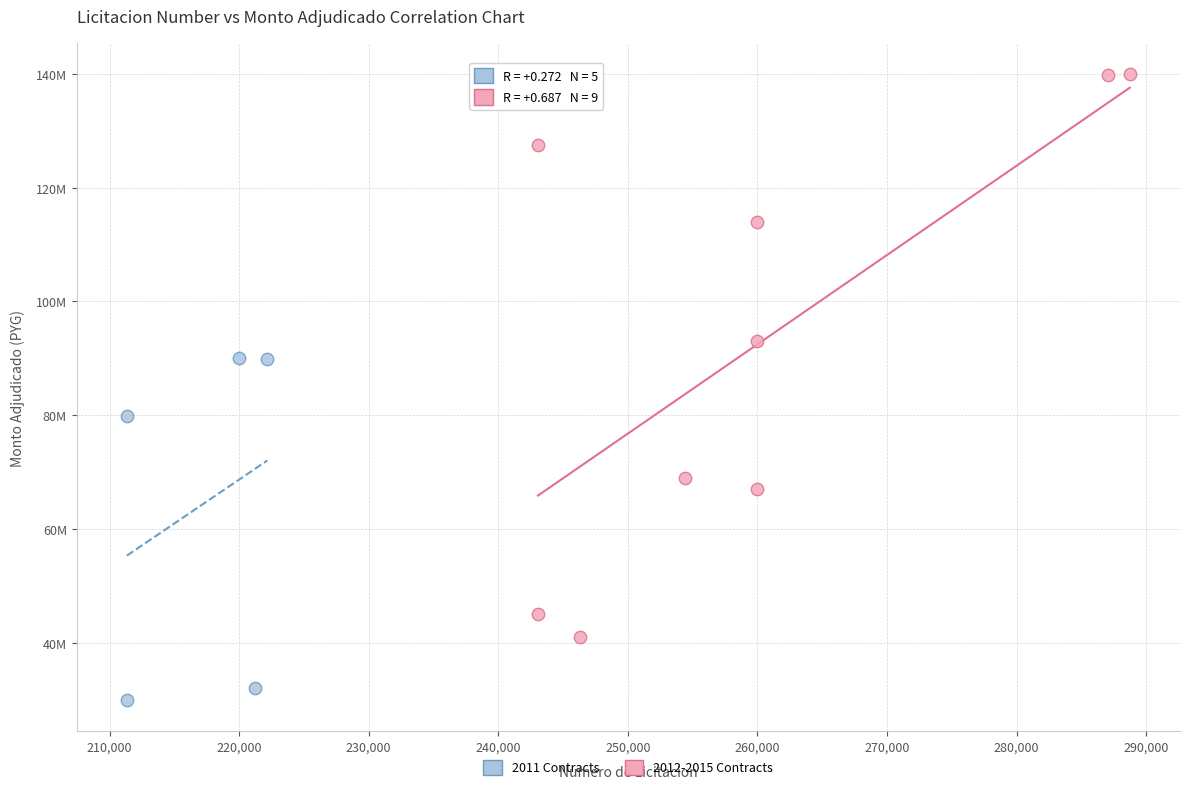

Which series contains the lowest Y value?

2011 Contracts